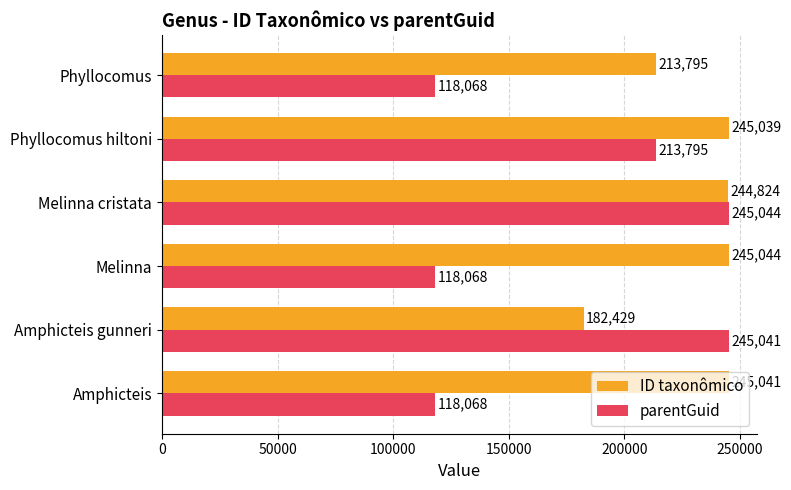

How many values in the ID taxonômico series are below 245039?

3